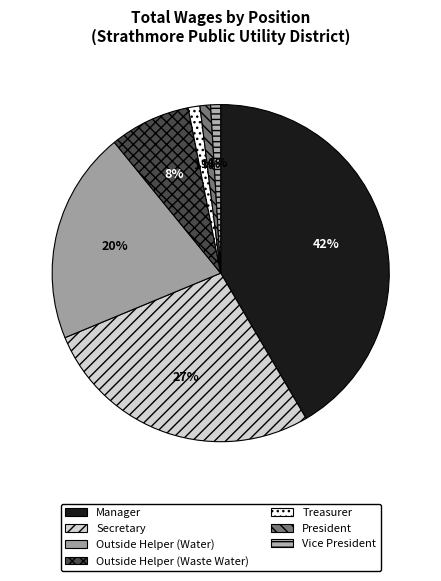

What is the total percentage of Manager and Secretary?

68.7%